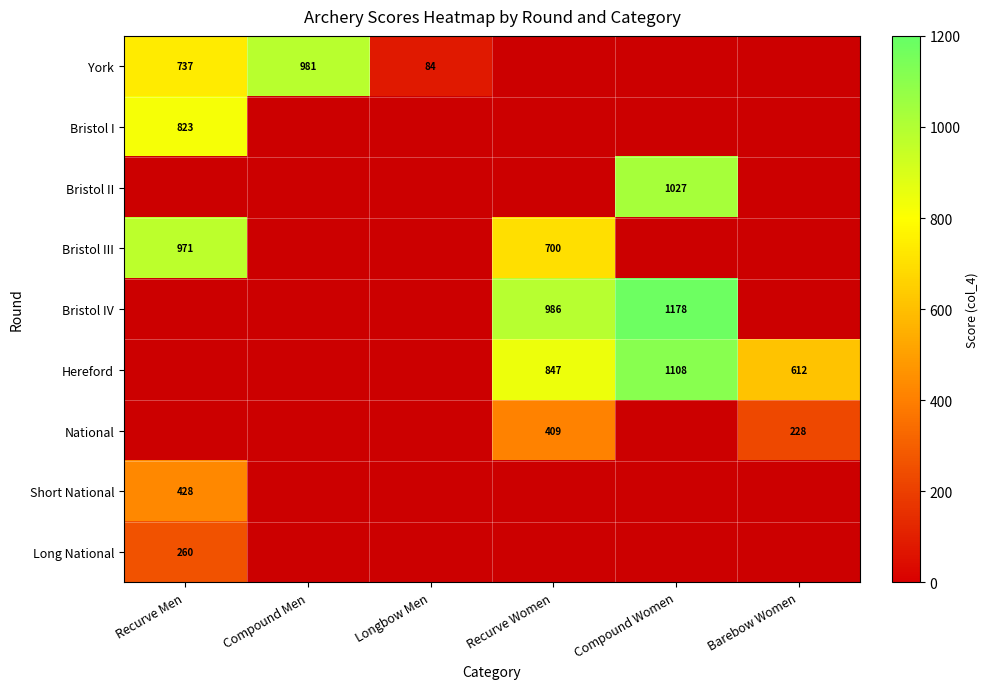

Is it true that National equals 578 at Recurve Women?

False